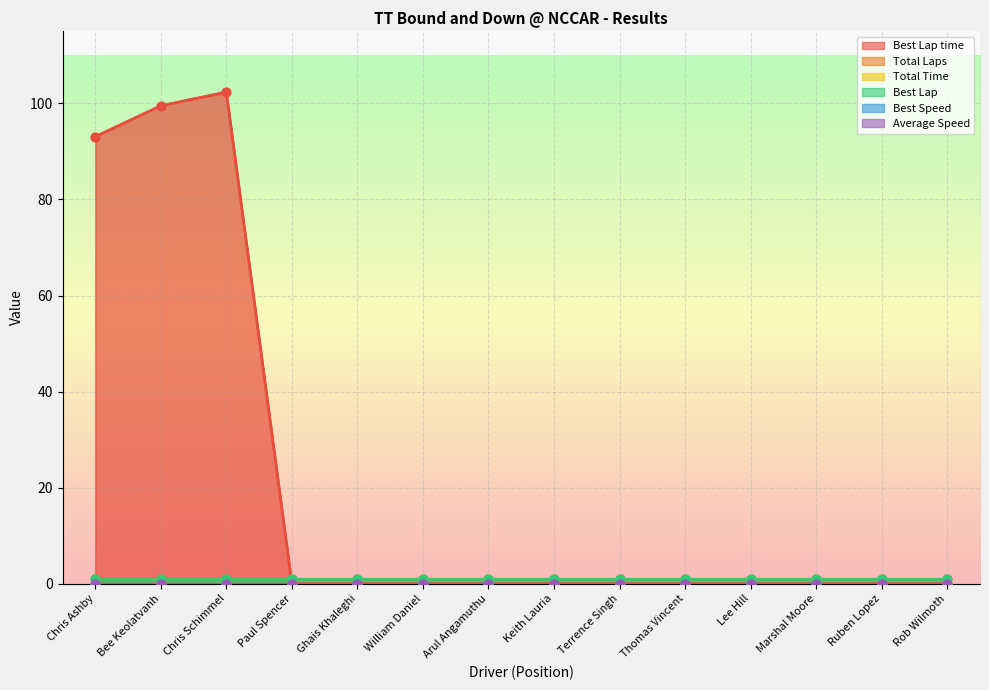

Which series has the largest total across all categories?

Best Lap time